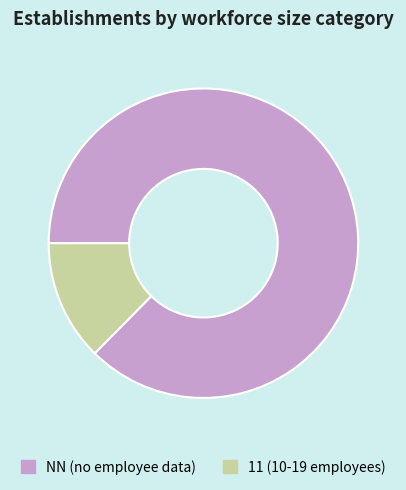

Is there a majority slice in this chart?

Yes